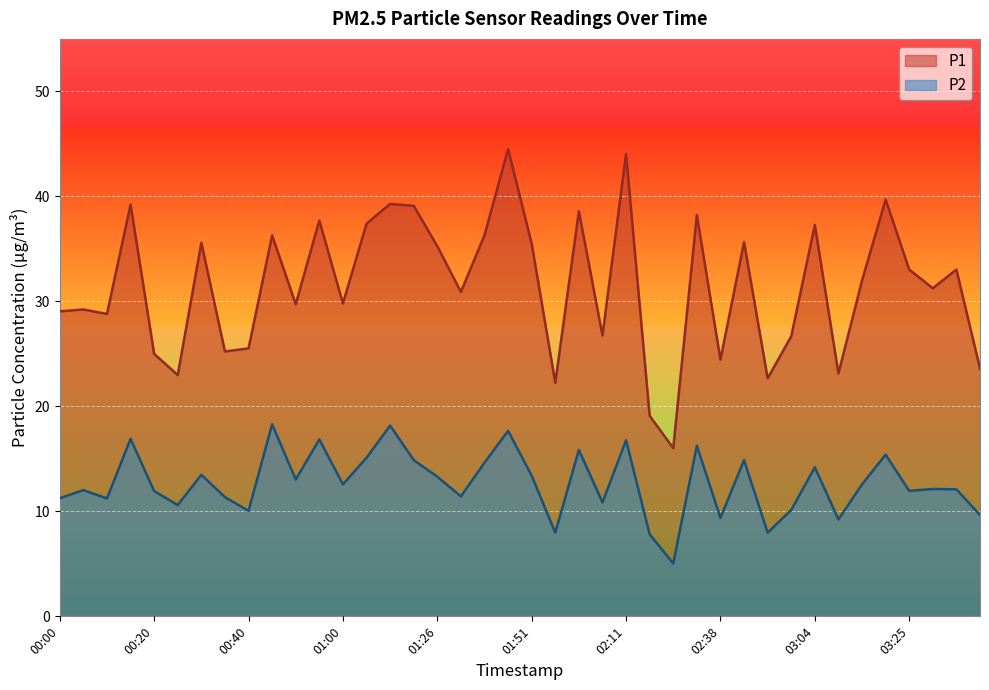

Which series changed the most between 01:16 and 03:35?

P1